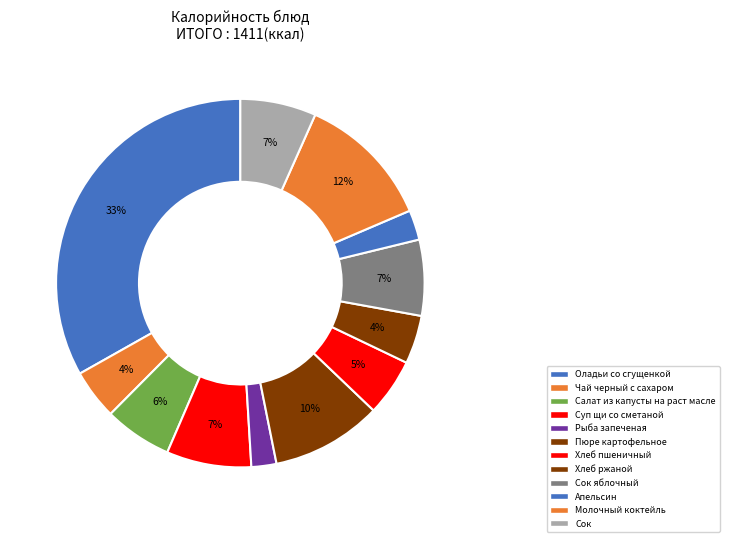

What is the largest slice in the pie chart?

Оладьи со сгущенкой